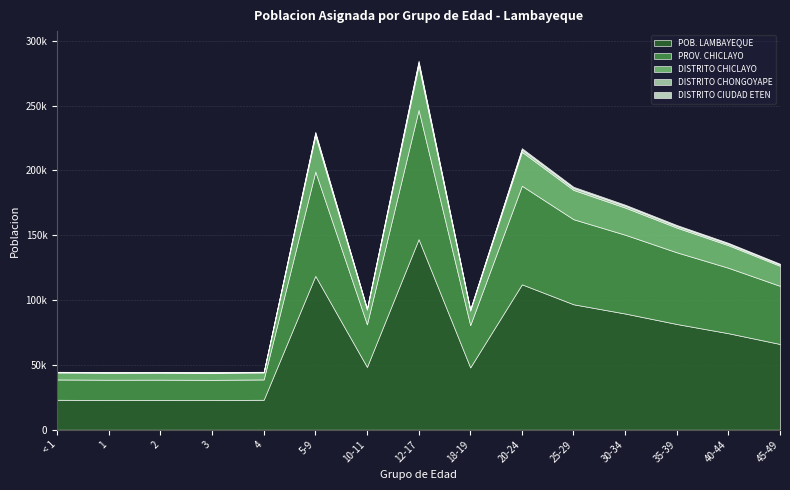

Is it true that DISTRITO CHONGOYAPE equals 2711 at 20-24?

False